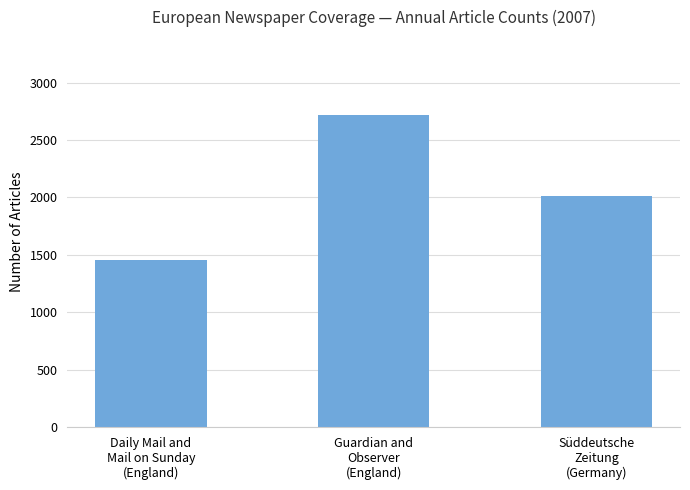

What is the sum of the values at Guardian and
Observer
(England) and Daily Mail and
Mail on Sunday
(England)?

4175